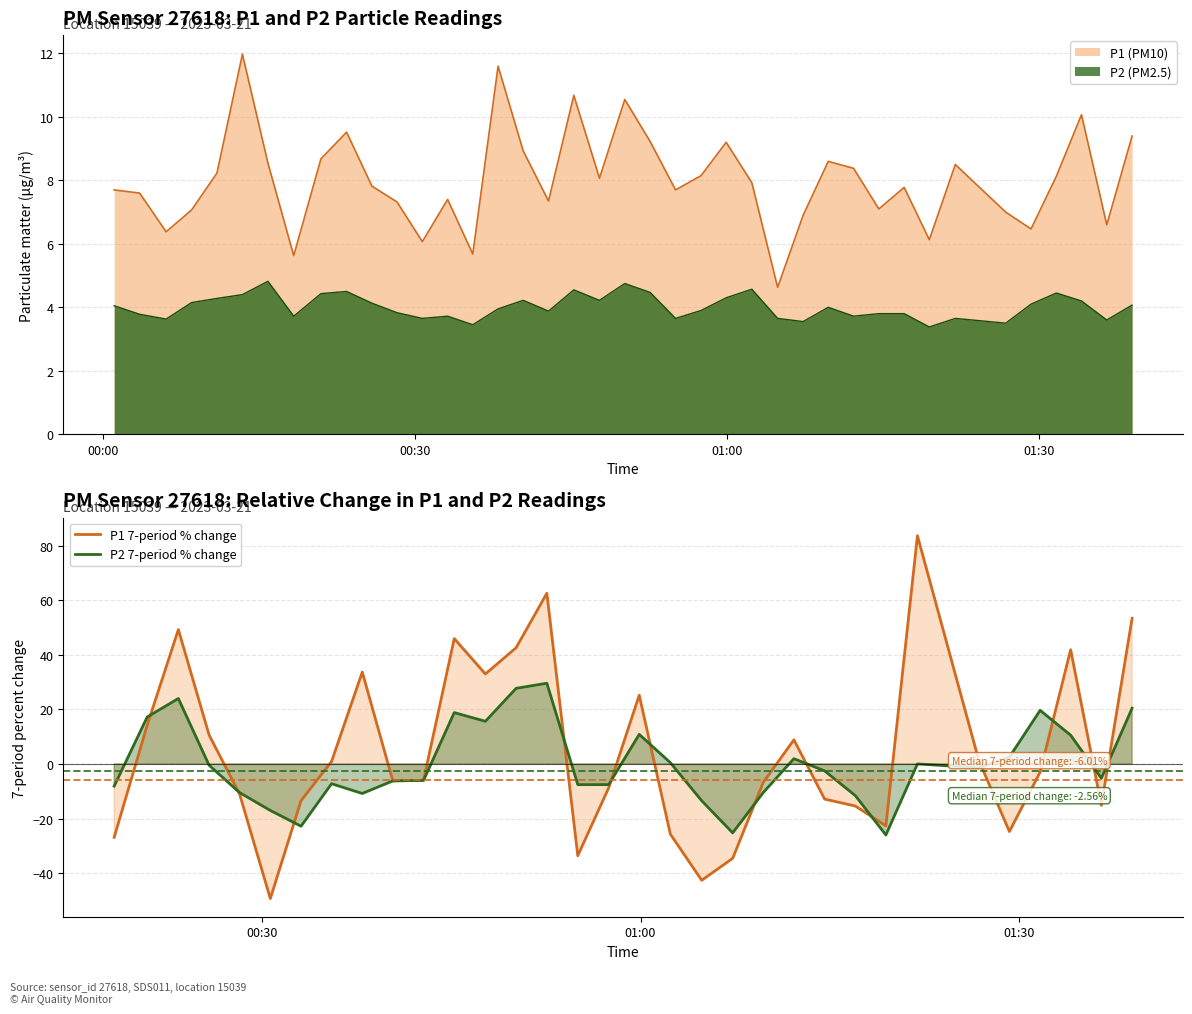

Which series has the largest total across all categories?

P1 7-period % change